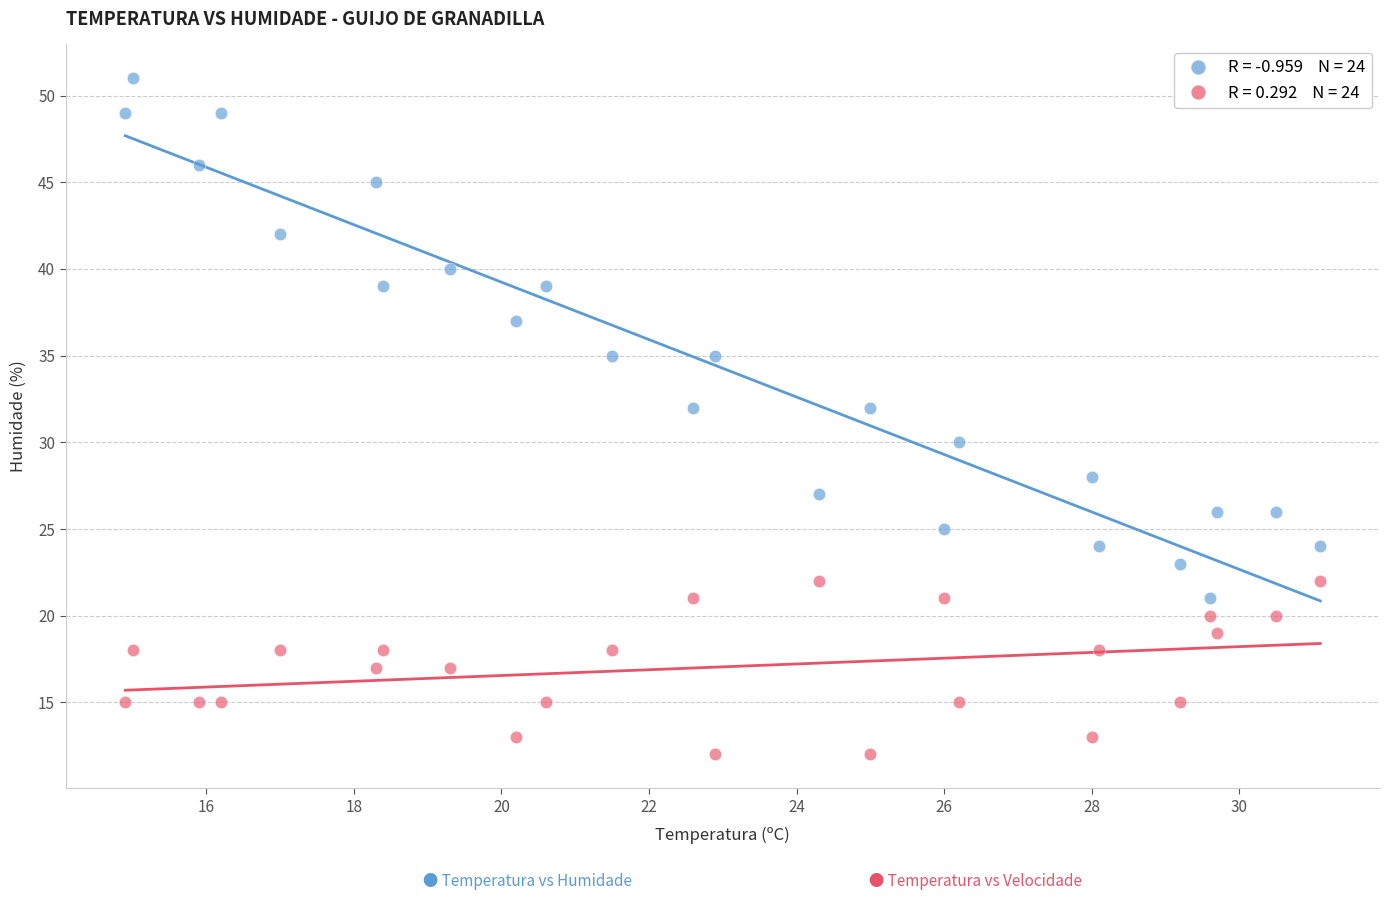

Across all data points, what is the range of Y values (max minus min)?

39